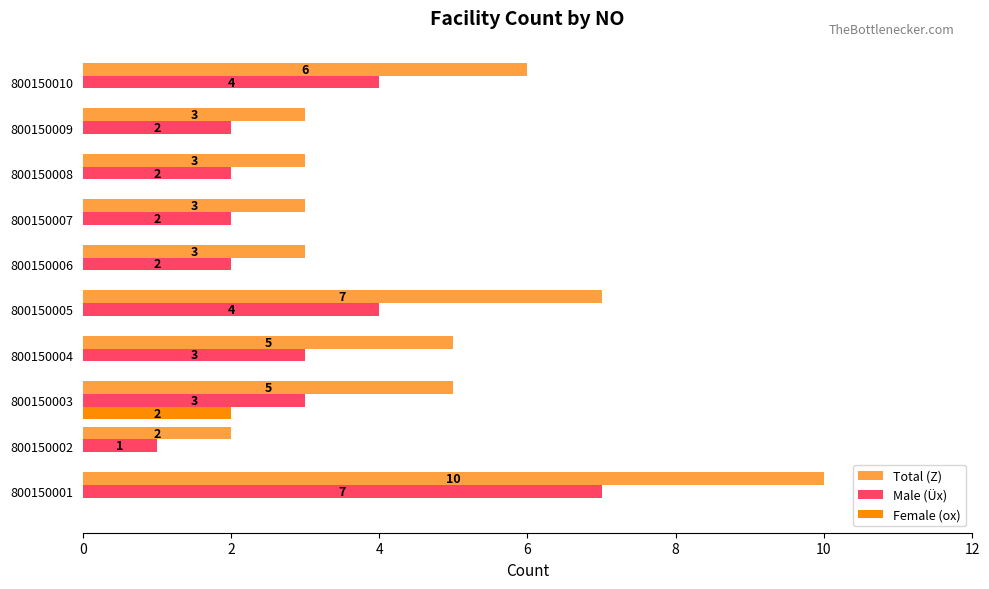

What is the total value across all series at 800150009?

5